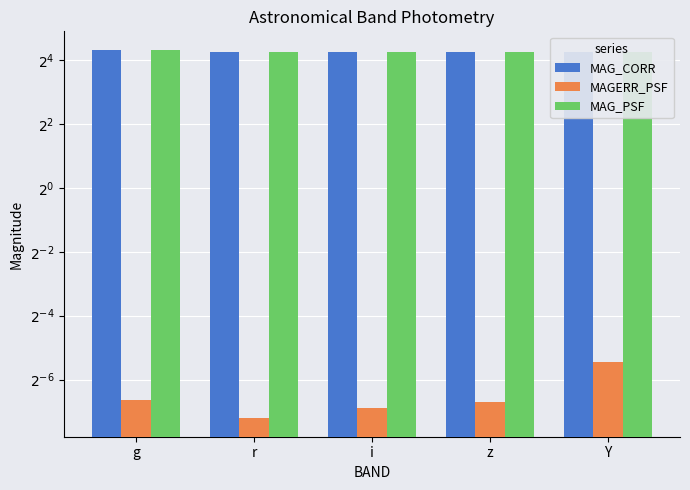

What is the label of the 3rd bar from the left?

i